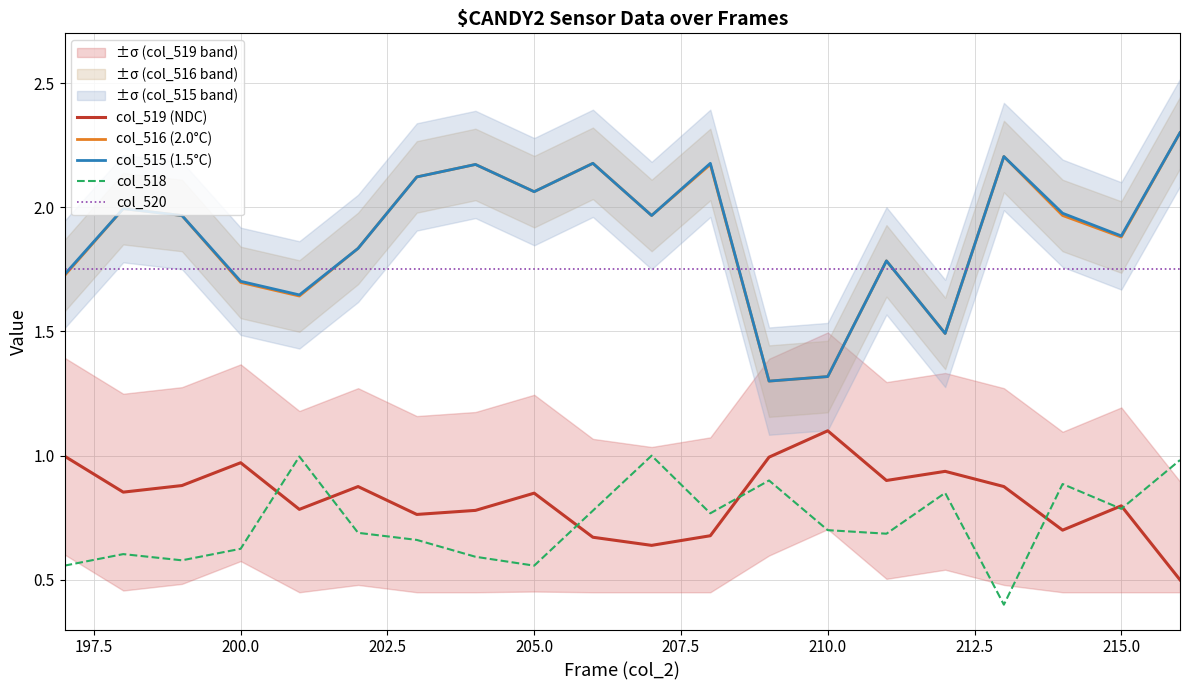

What are all the series names shown in the legend?

col_519 (NDC), col_516 (2.0°C), col_515 (1.5°C), col_518, col_520